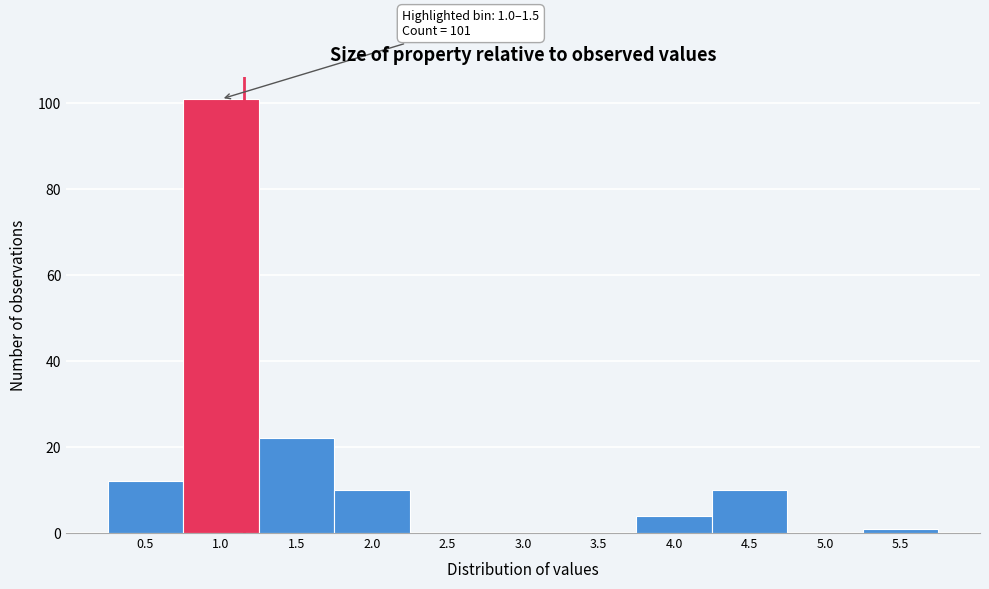

Reading left to right, extract all data points from this chart.

0.5=12	1.0=101	1.5=22	2.0=10	2.5=0	3.0=0	3.5=0	4.0=4	4.5=10	5.0=0	5.5=1